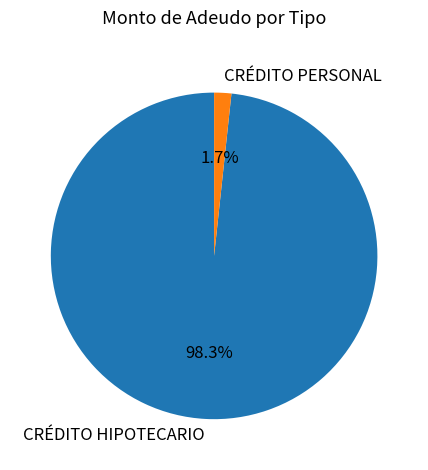

Is there a majority slice in this chart?

Yes